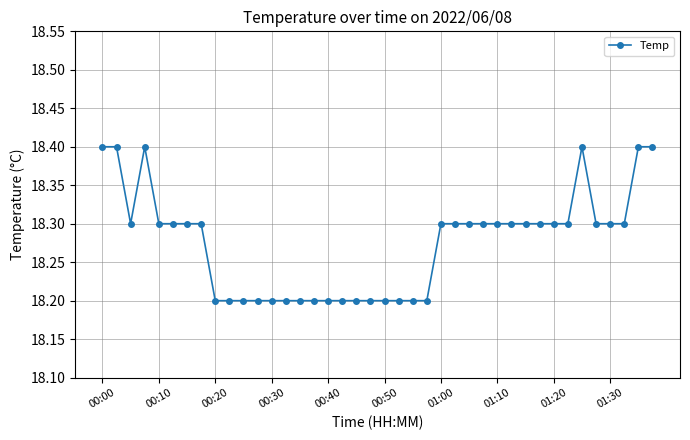

What is the average value?

18.3